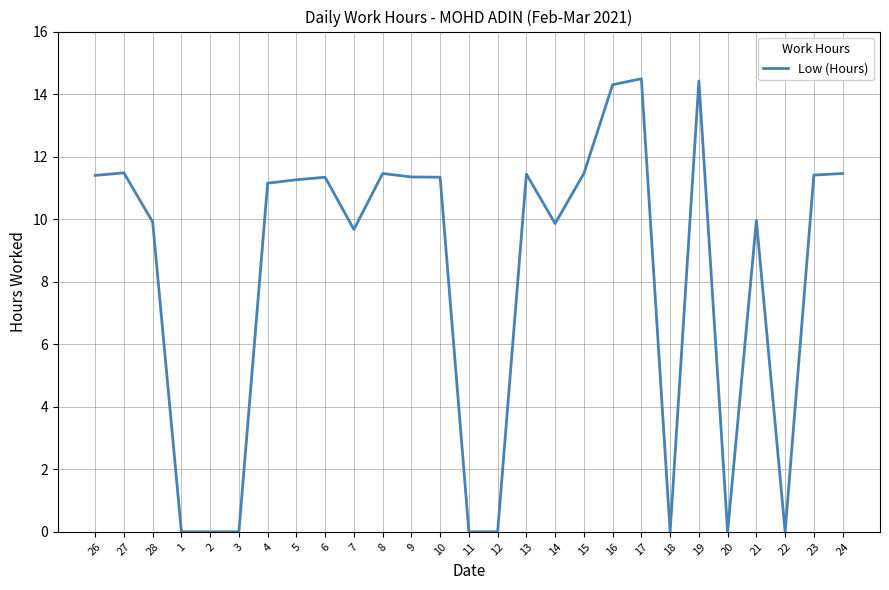

What is the maximum value shown in the chart?

14.5